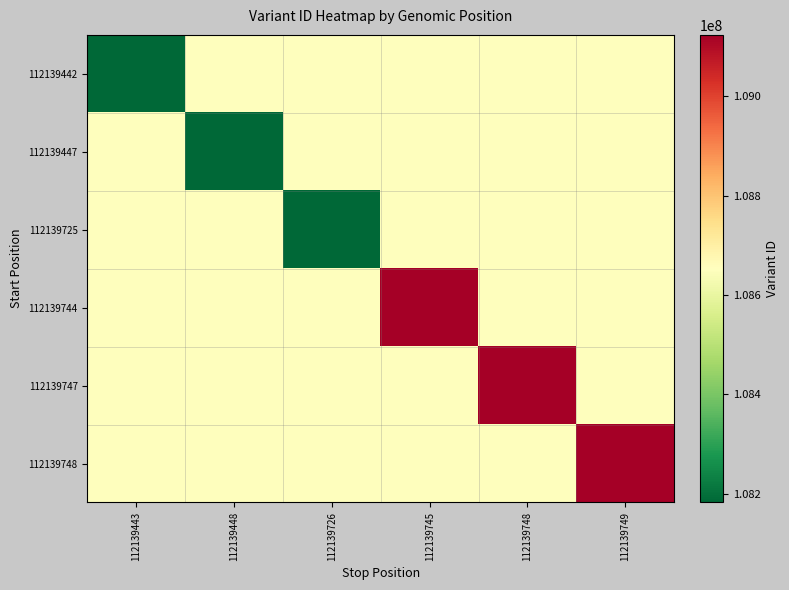

Between 112139745 and 112139726, which is larger?

112139745